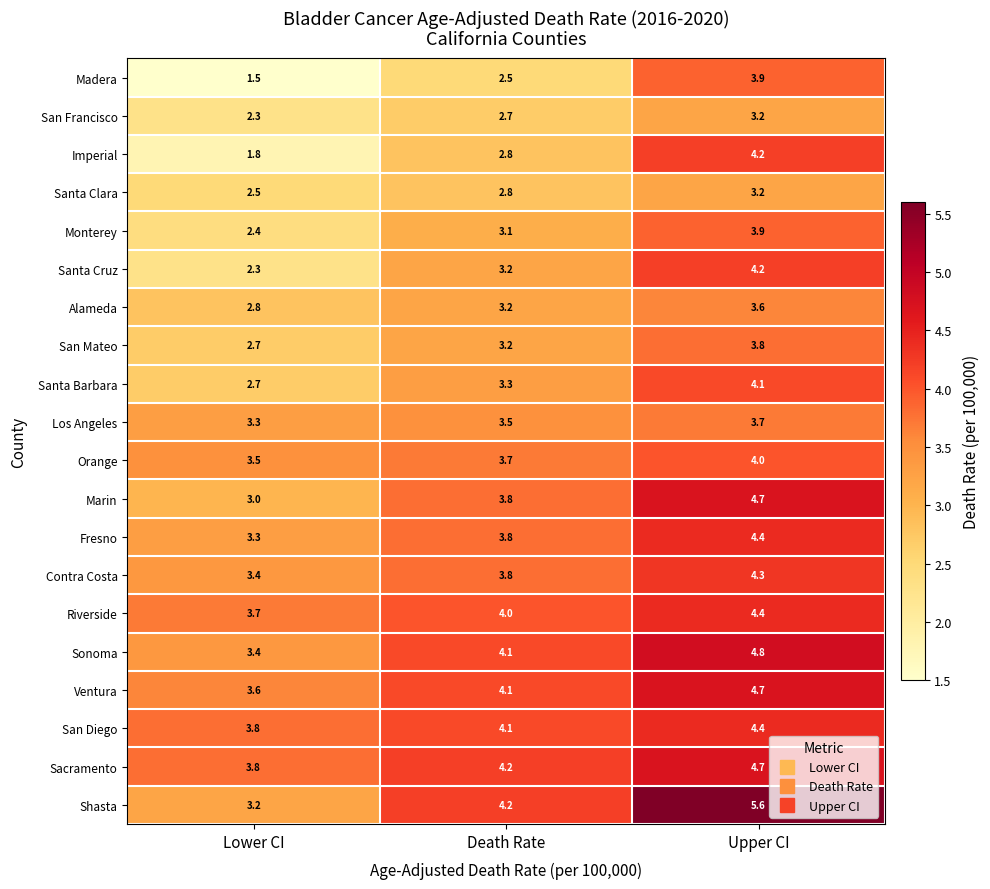

At which category is the sum across all series the highest?

Upper CI